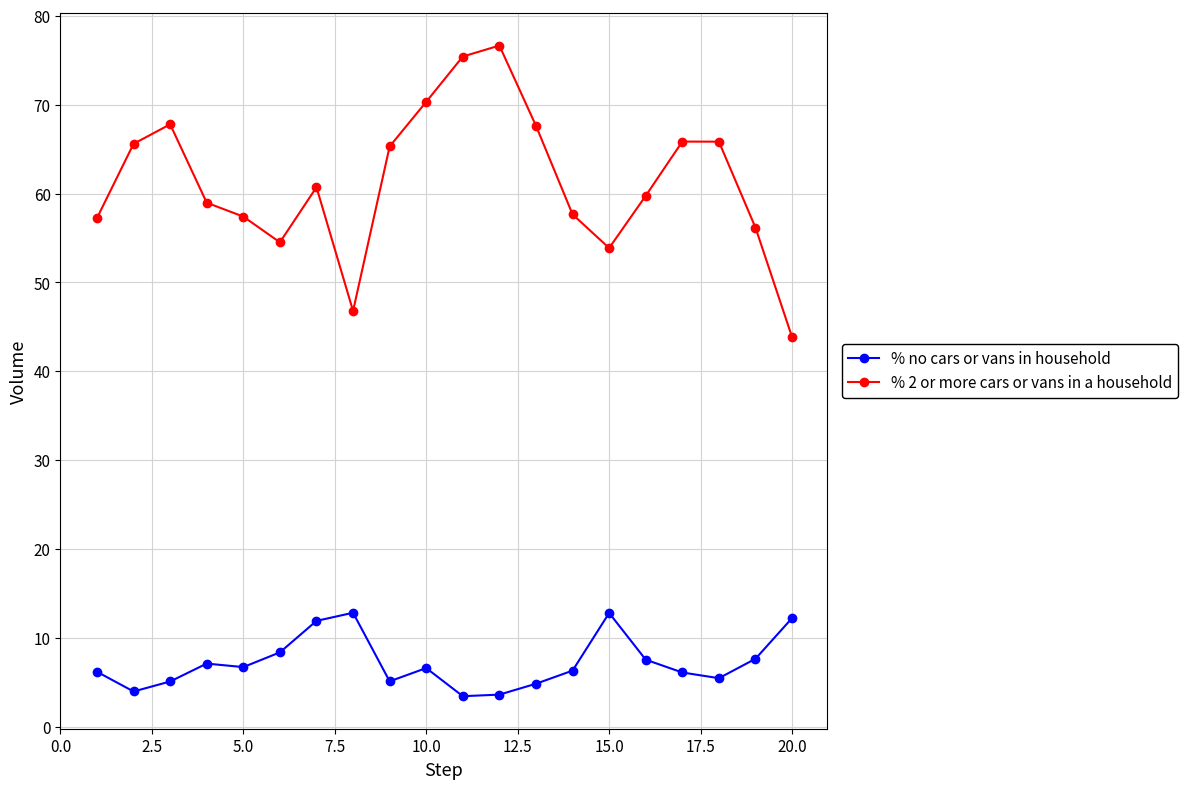

At how many categories does at least one series exceed 21?

20